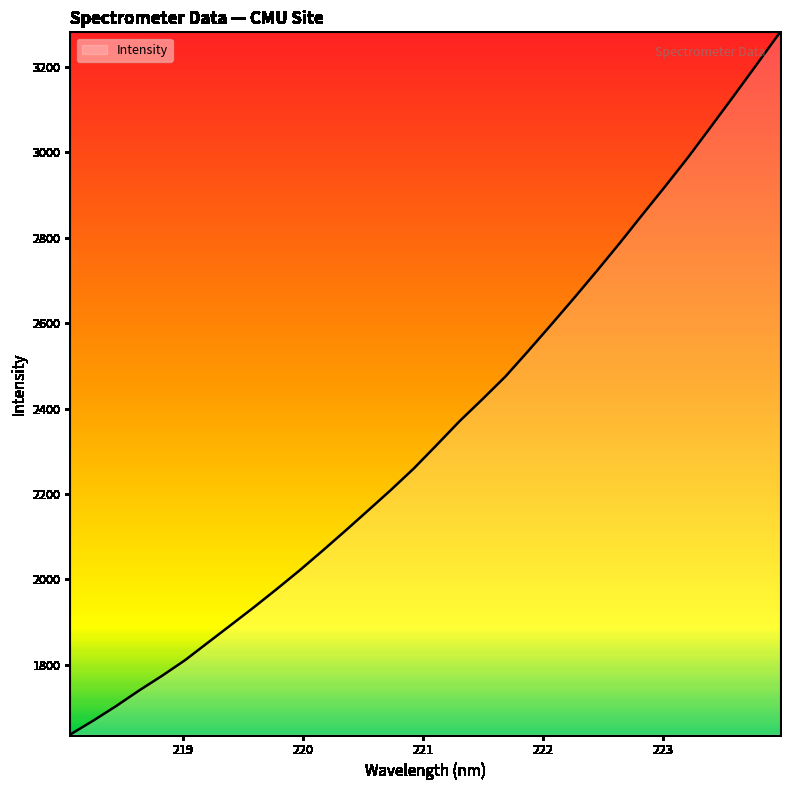

What is the maximum value shown in the chart?

3281.0